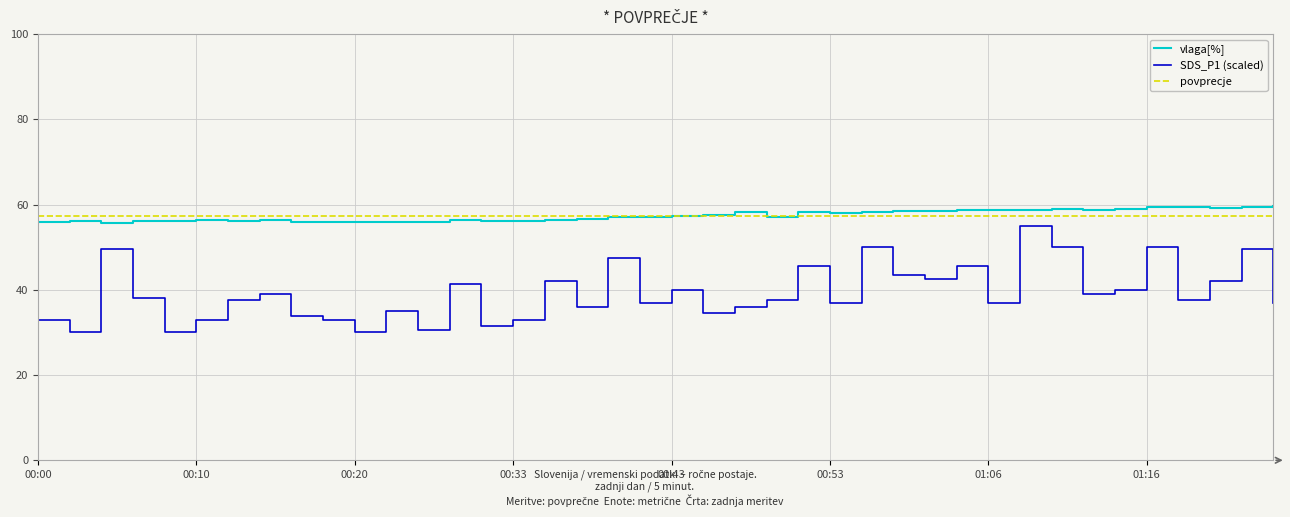

What position from the right is 00:18?

31